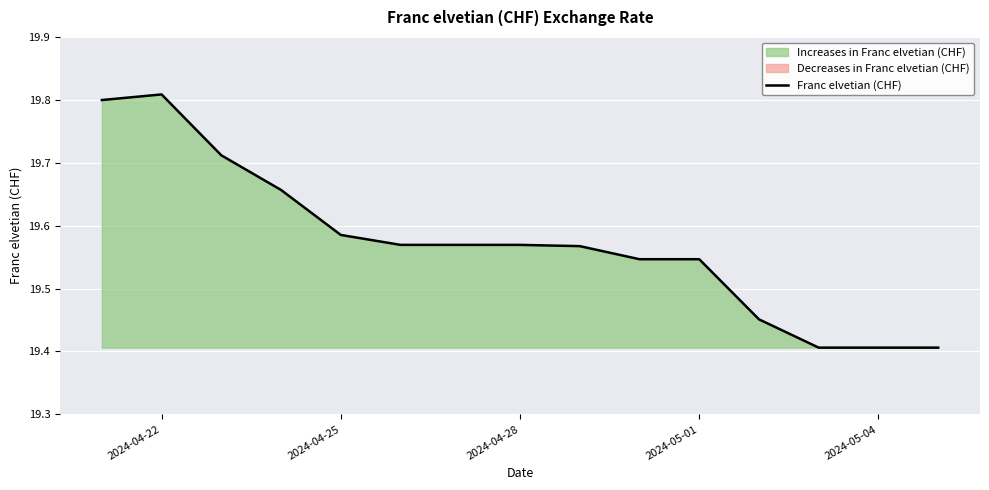

How many lines are shown in the chart?

1